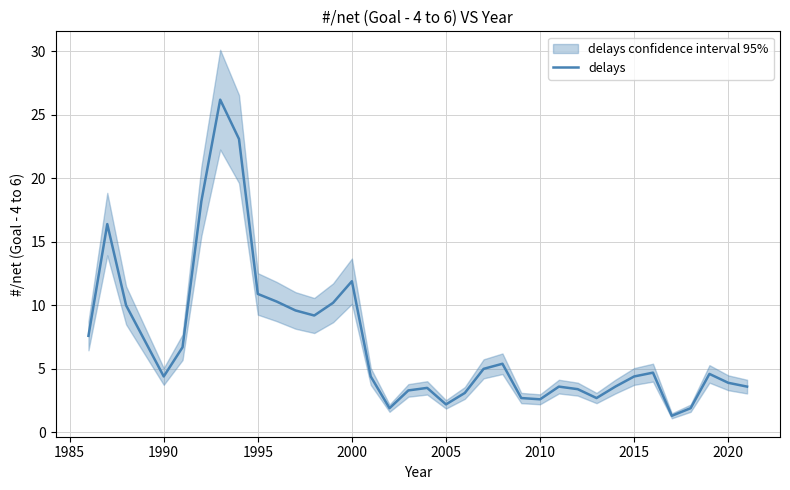

The value of delays at 2010 is 2.6. True or false?

True